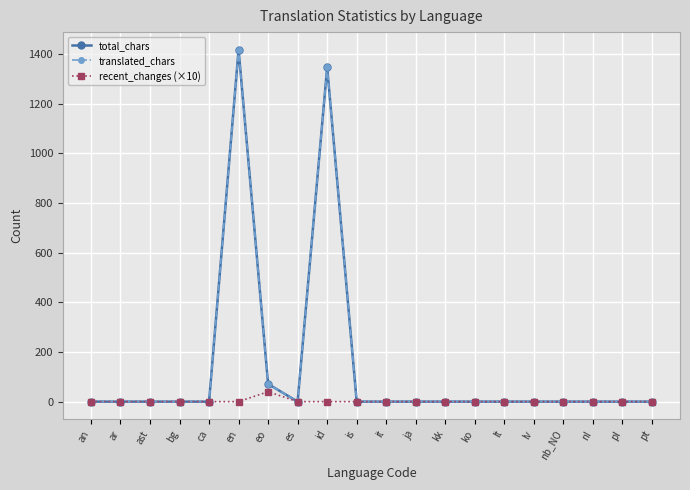

Rank the series by their maximum value, from highest to lowest.

total_chars, translated_chars, recent_changes (×10)